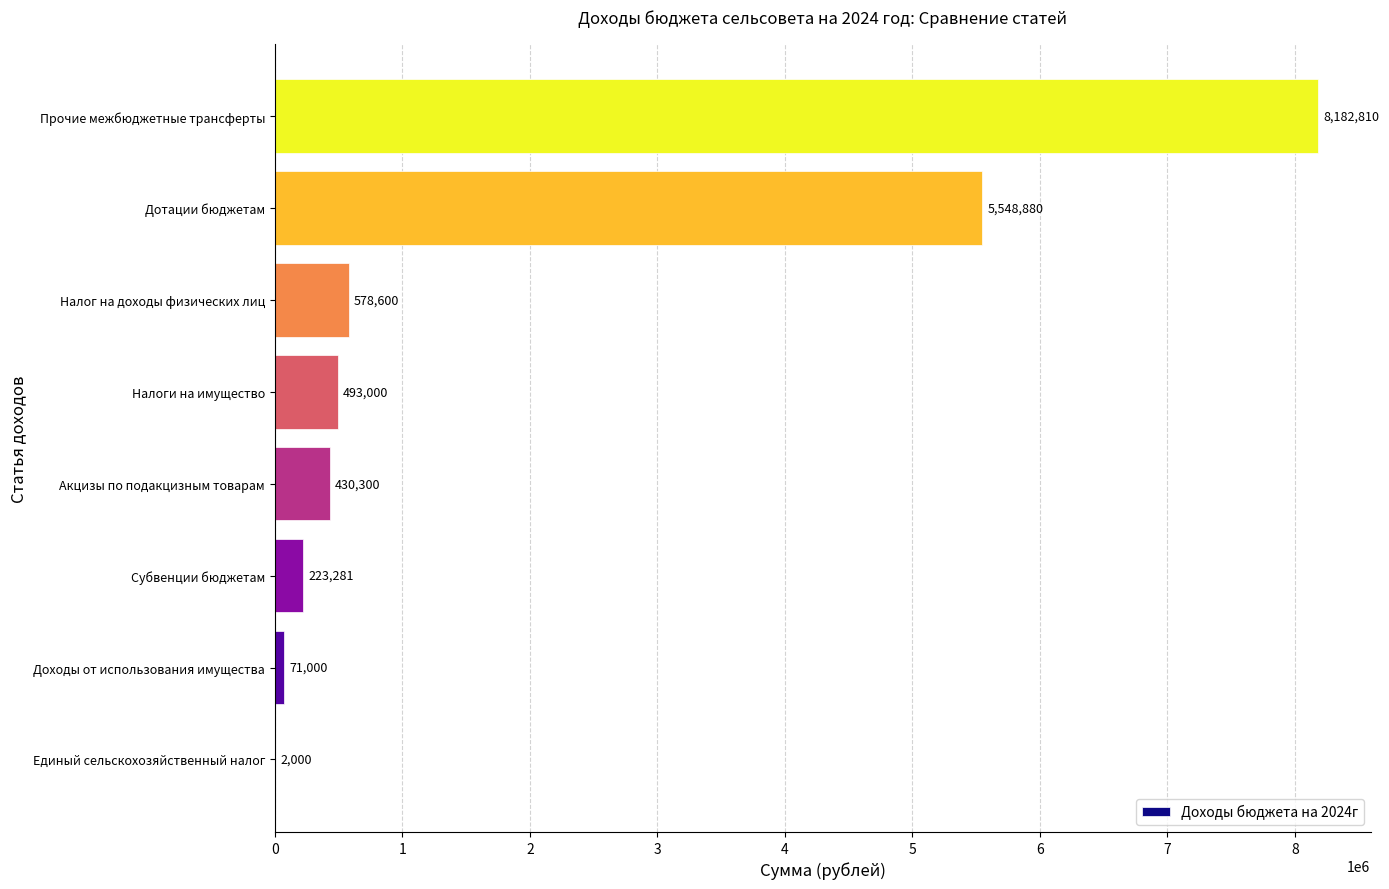

Reading bottom to top, list all the values displayed in this chart.

Единый сельскохозяйственный налог=2000	Доходы от использования имущества=71000	Субвенции бюджетам=223281	Акцизы по подакцизным товарам=430300	Налоги на имущество=493000	Налог на доходы физических лиц=578600	Дотации бюджетам=5548880	Прочие межбюджетные трансферты=8182810